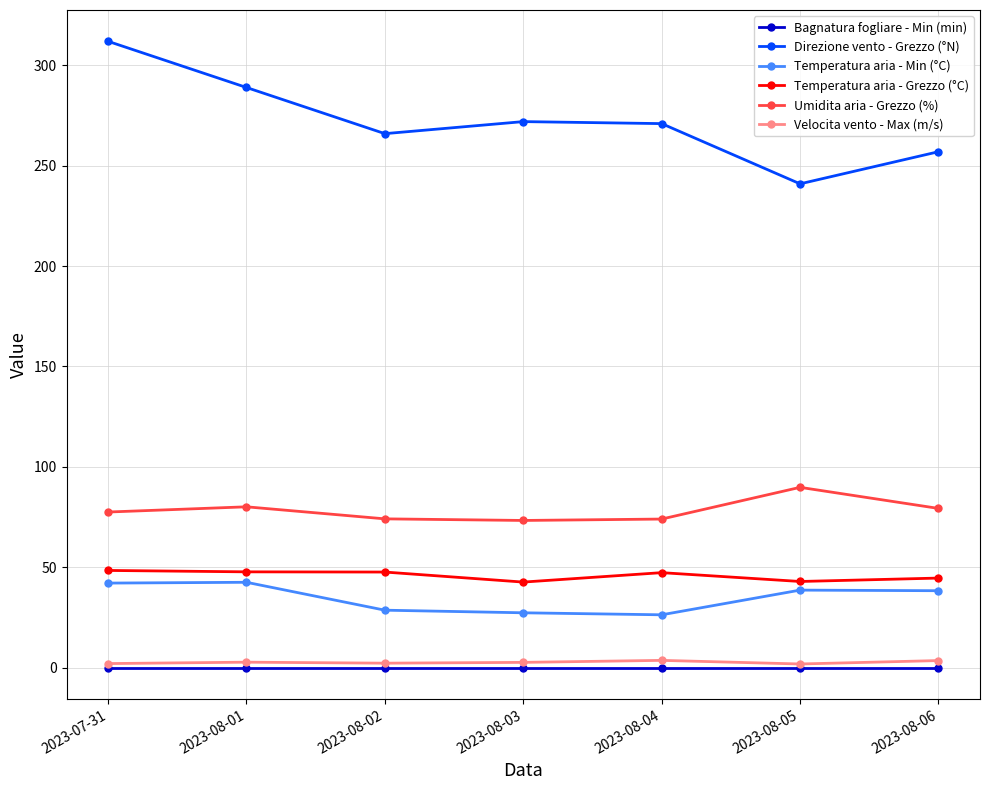

Which series has the largest total across all categories?

Direzione vento - Grezzo (°N)